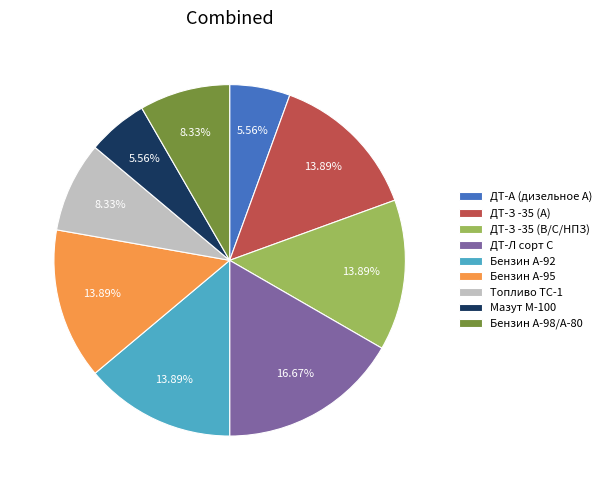

What is the largest slice in the pie chart?

ДТ-Л сорт С